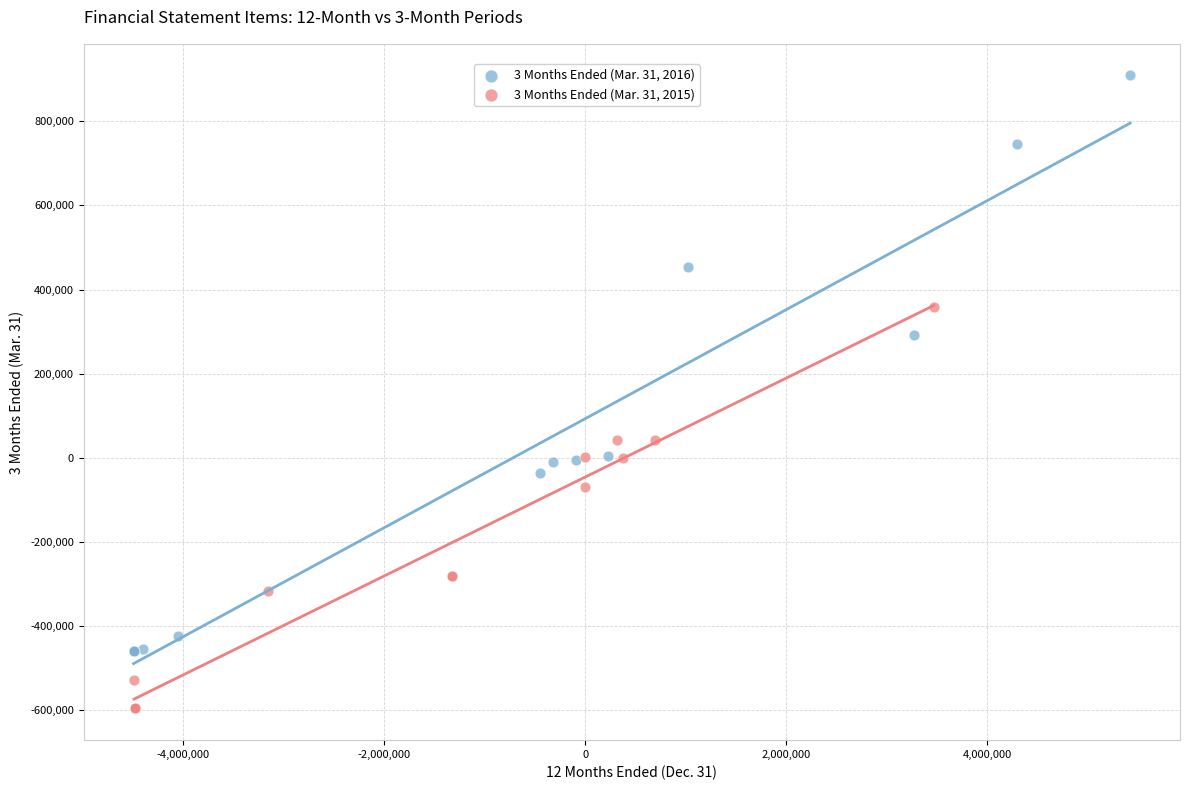

Which series reaches the maximum Y coordinate?

3 Months Ended (Mar. 31, 2016)